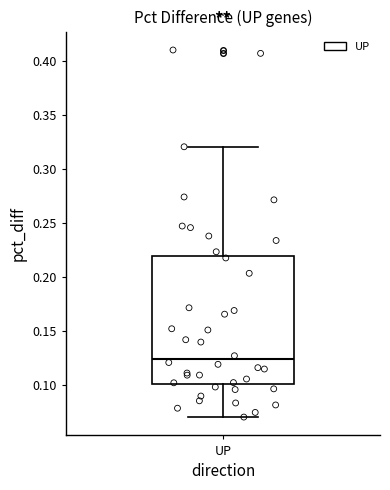

Where is the upper edge of the box for UP on the y-axis? The values are not printed on the chart, so give them approximately, as read against the axis.

0.220